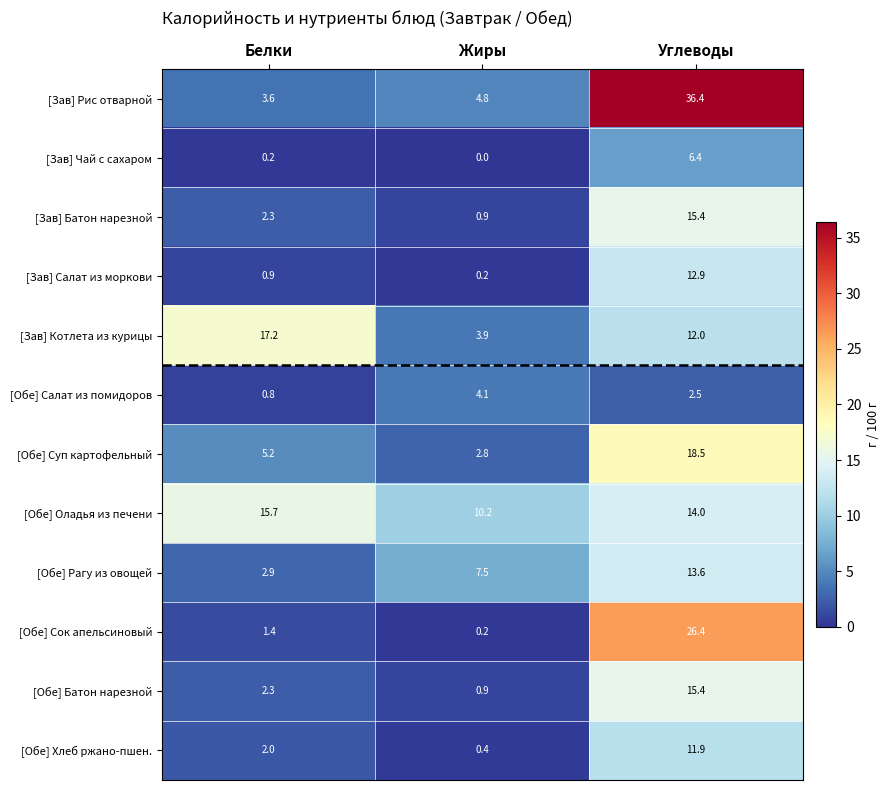

What is the sum of all [Обе] Рагу из овощей values?

24.0